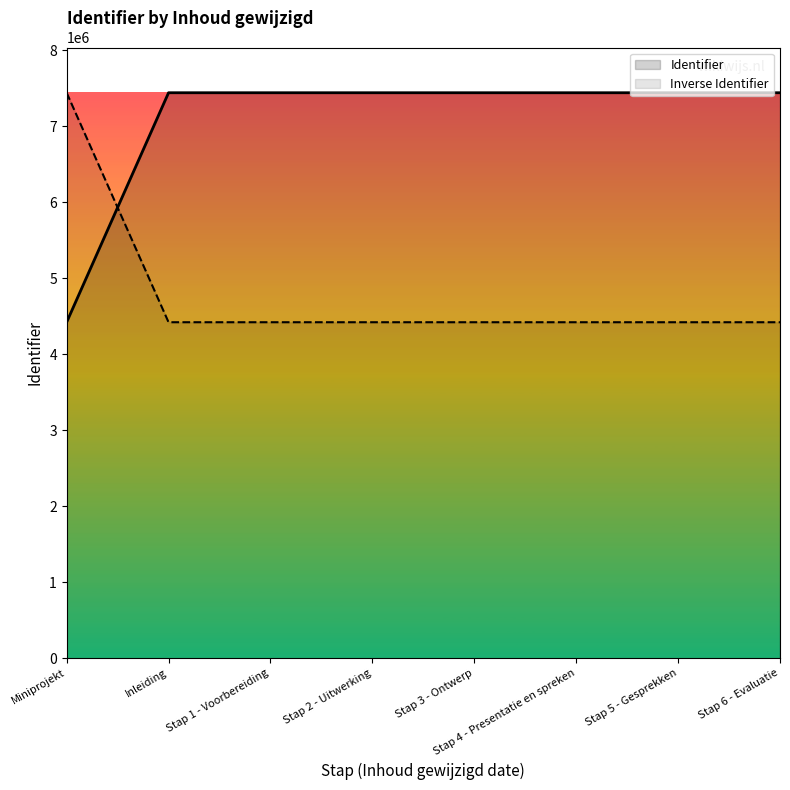

The chart shows a value of 7438443 at Stap 3 - Ontwerp. True or false?

True